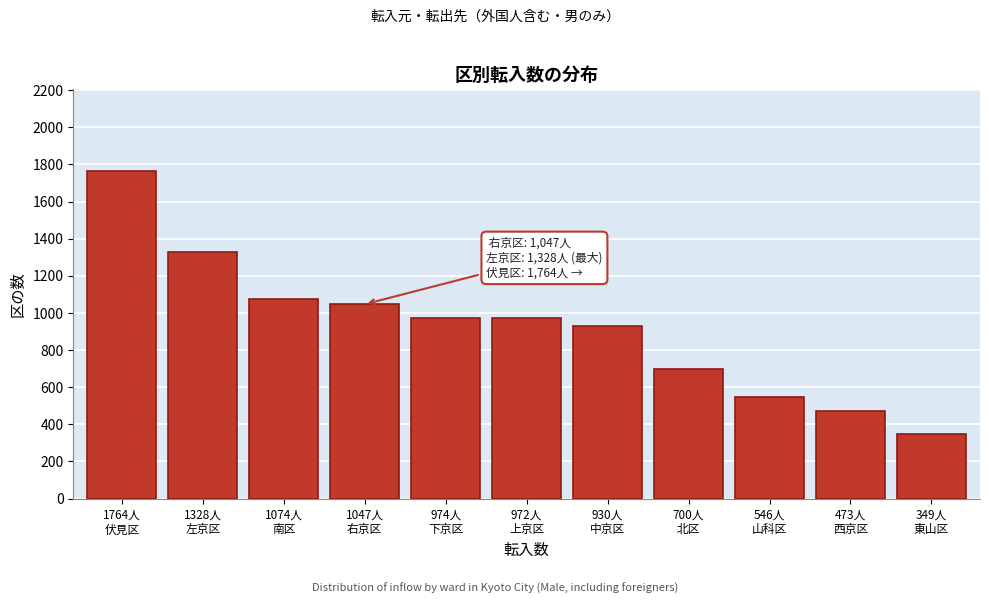

What is the greatest value displayed?

1764